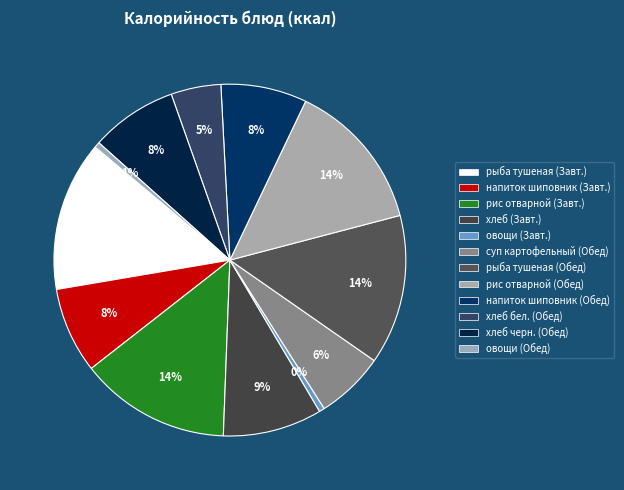

How many segments does this pie chart have?

12